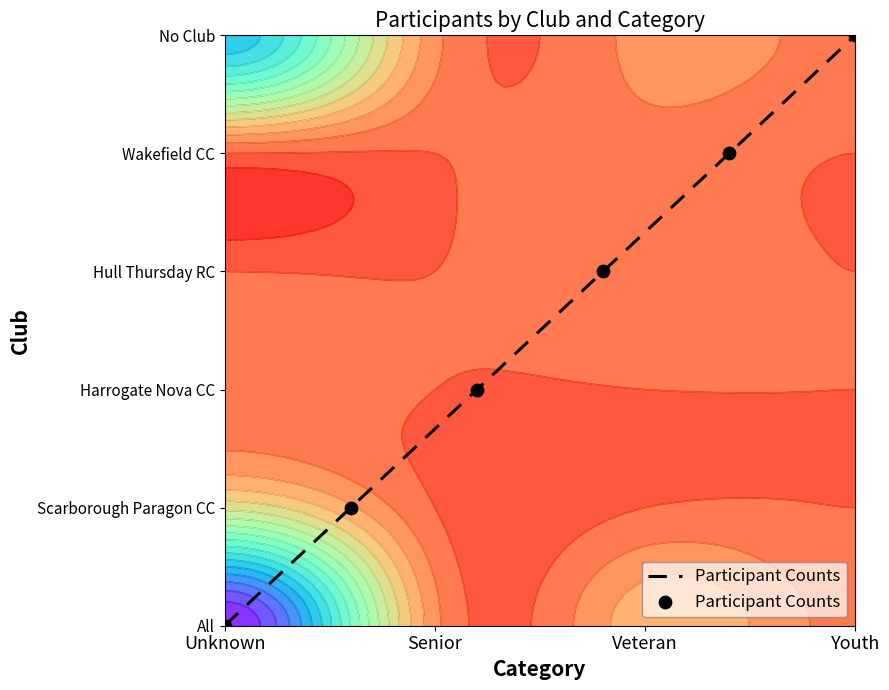

The chart shows a value of 2 at 4. True or false?

False